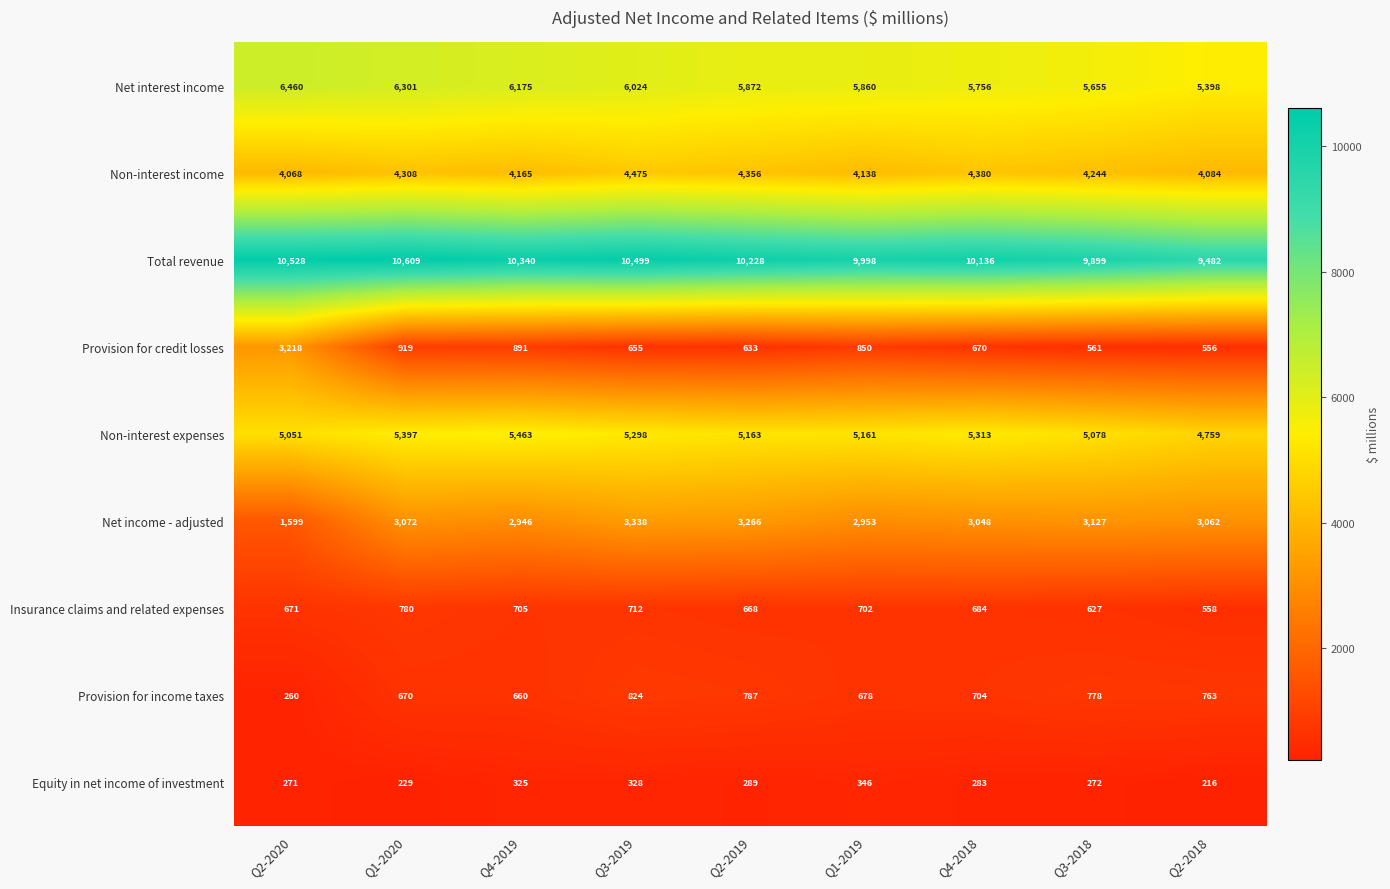

At which category does the chart reach its peak across all series?

Q1-2020